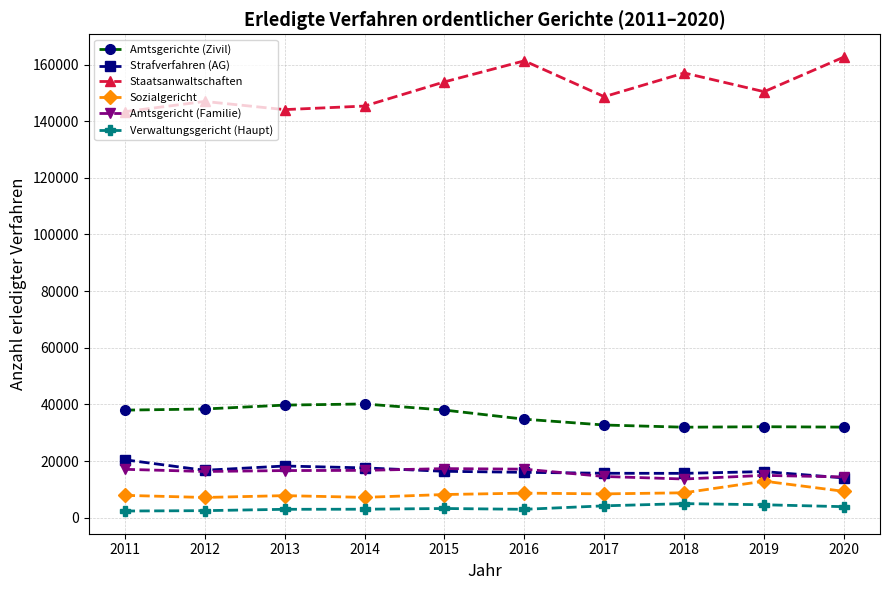

What is the difference between the Strafverfahren (AG) values at 2016 and 2013?

2233